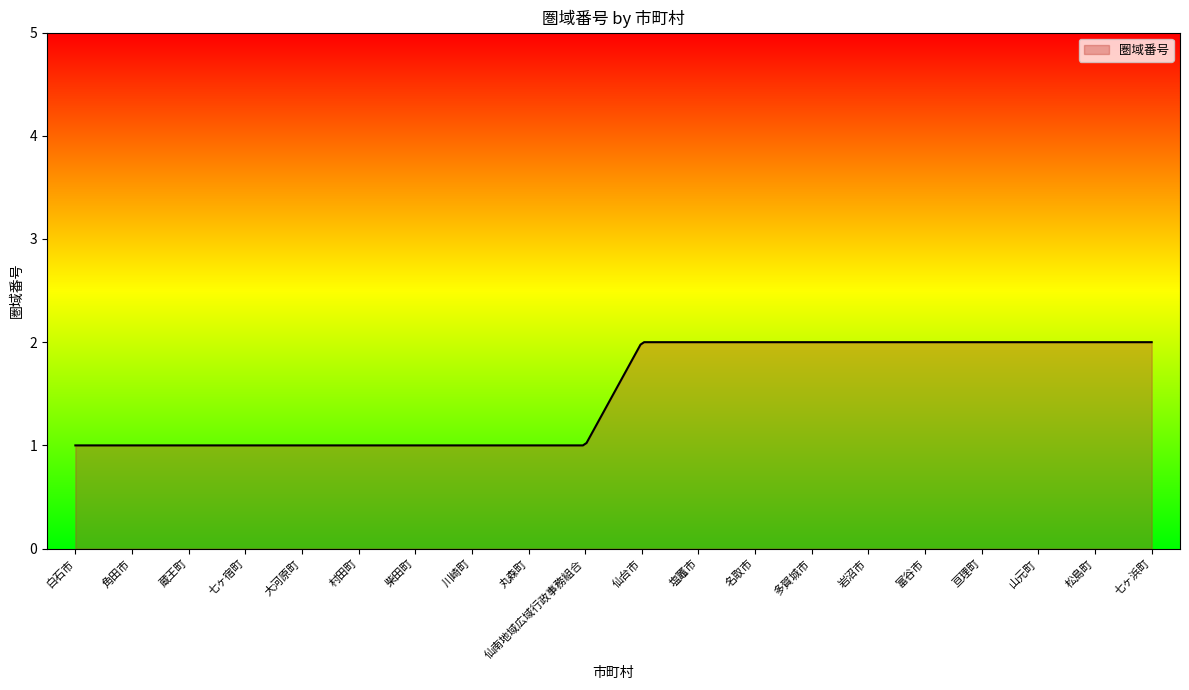

What is the difference between the maximum and minimum values?

1.0